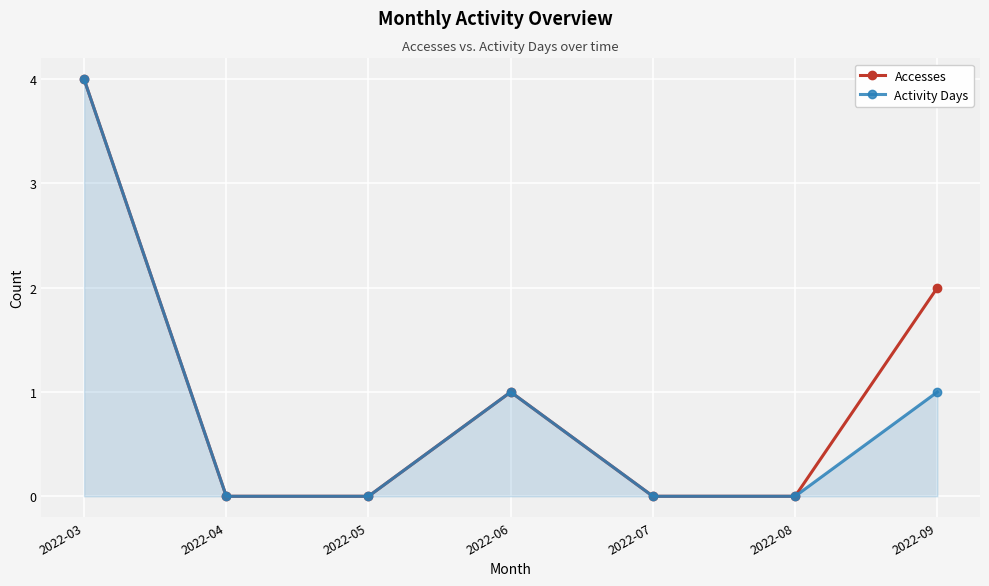

What is the sum of the Activity Days values at 2022-07 and 2022-03?

4